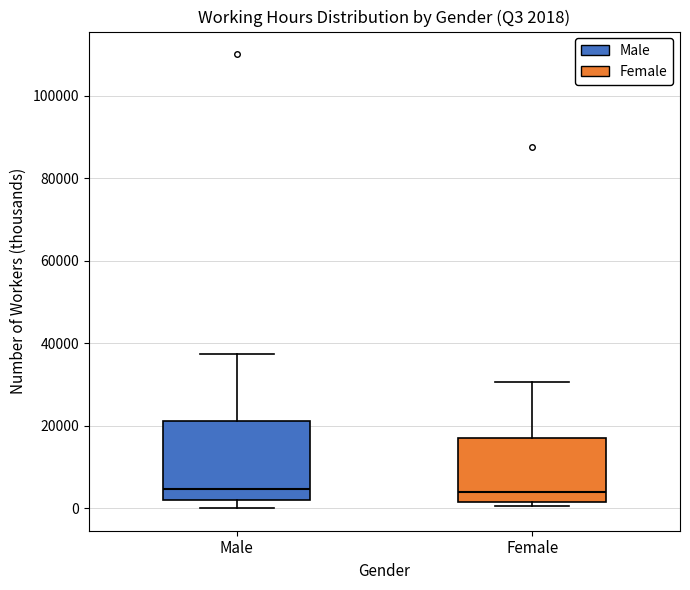

Comparing the boxes themselves (not the whiskers), which one is the tallest?

Male